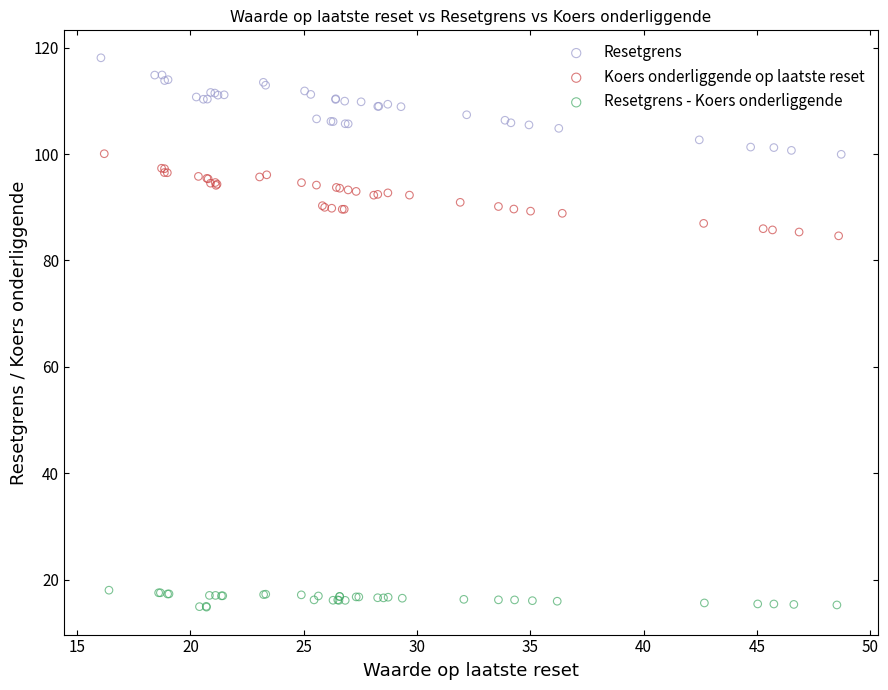

Which series contains the lowest Y value?

Resetgrens - Koers onderliggende